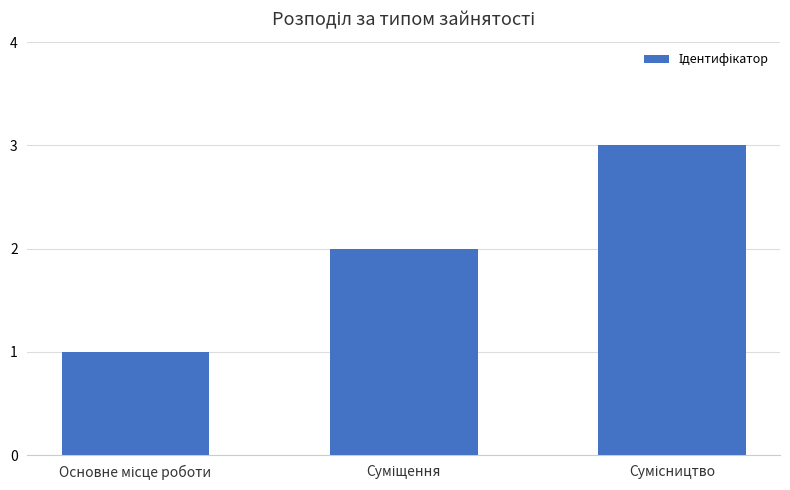

How many data points are less than 2?

1